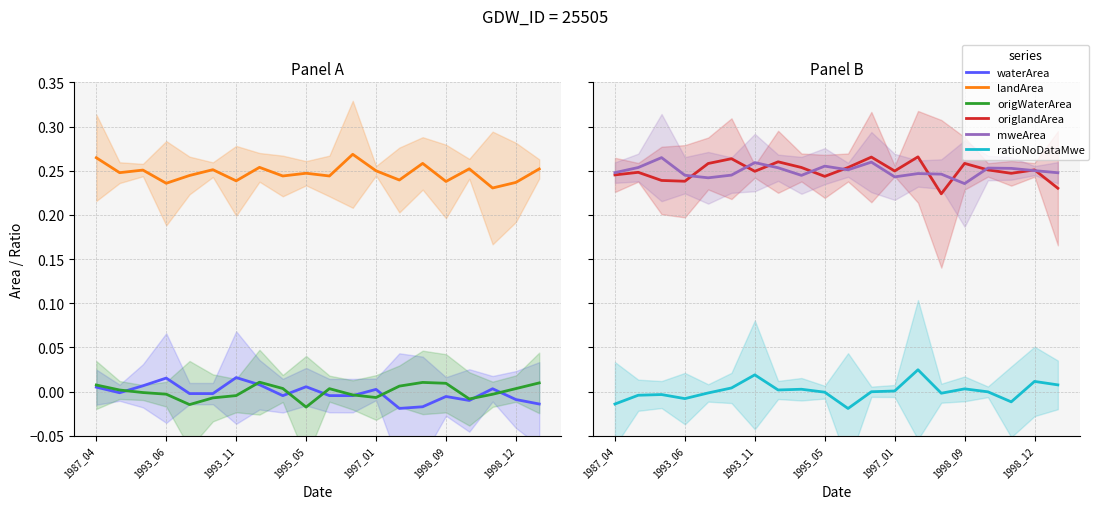

Is the value of mweArea at 14 greater than the value of waterArea at 9?

Yes